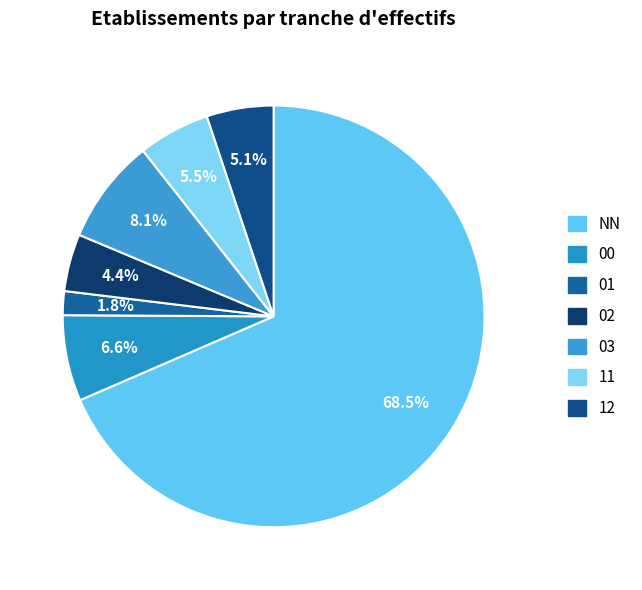

Combined, what portion of the pie is 00 and 03?

14.7%